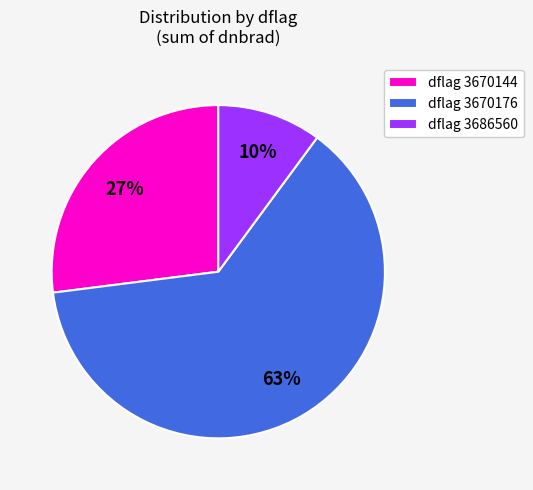

The dflag 3686560 slice represents 10% of the pie. True or false?

True